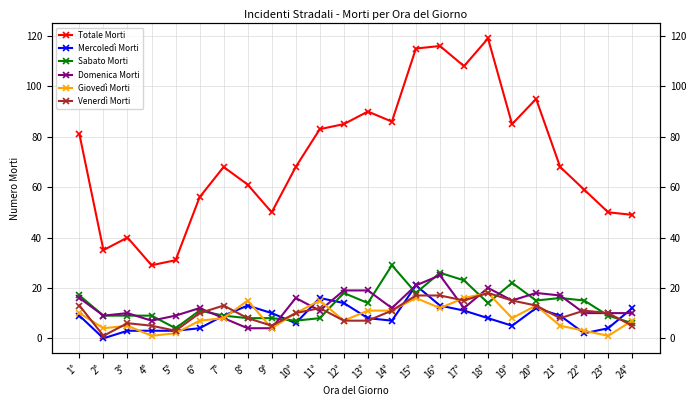

What is the spread (max minus min) of values at 23°?

49